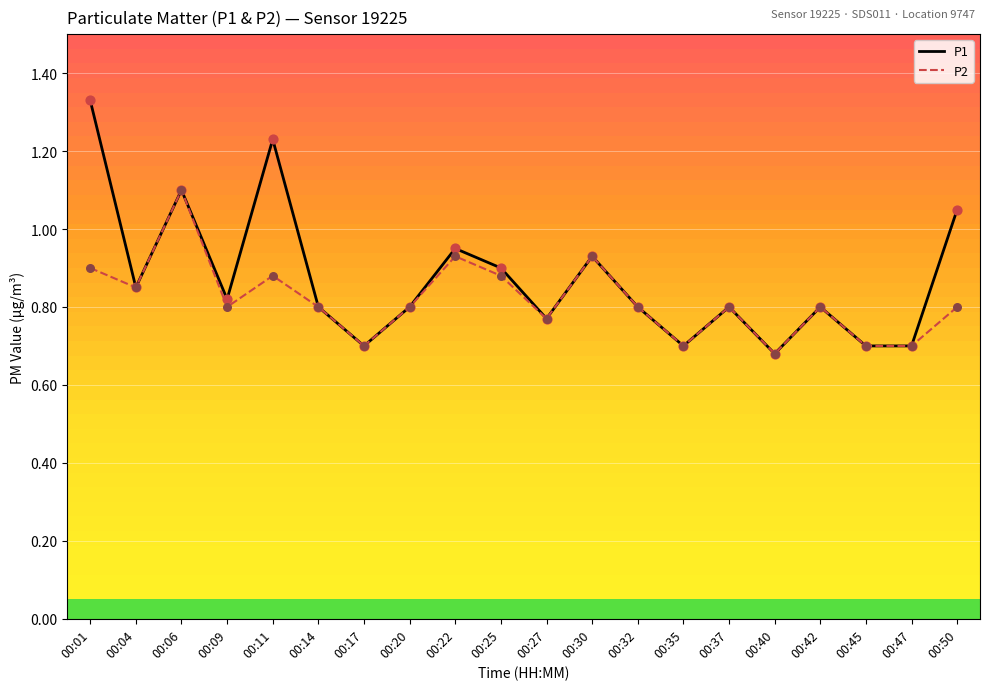

Is the value of P2 at 00:30 greater than the value of P1 at 00:14?

Yes